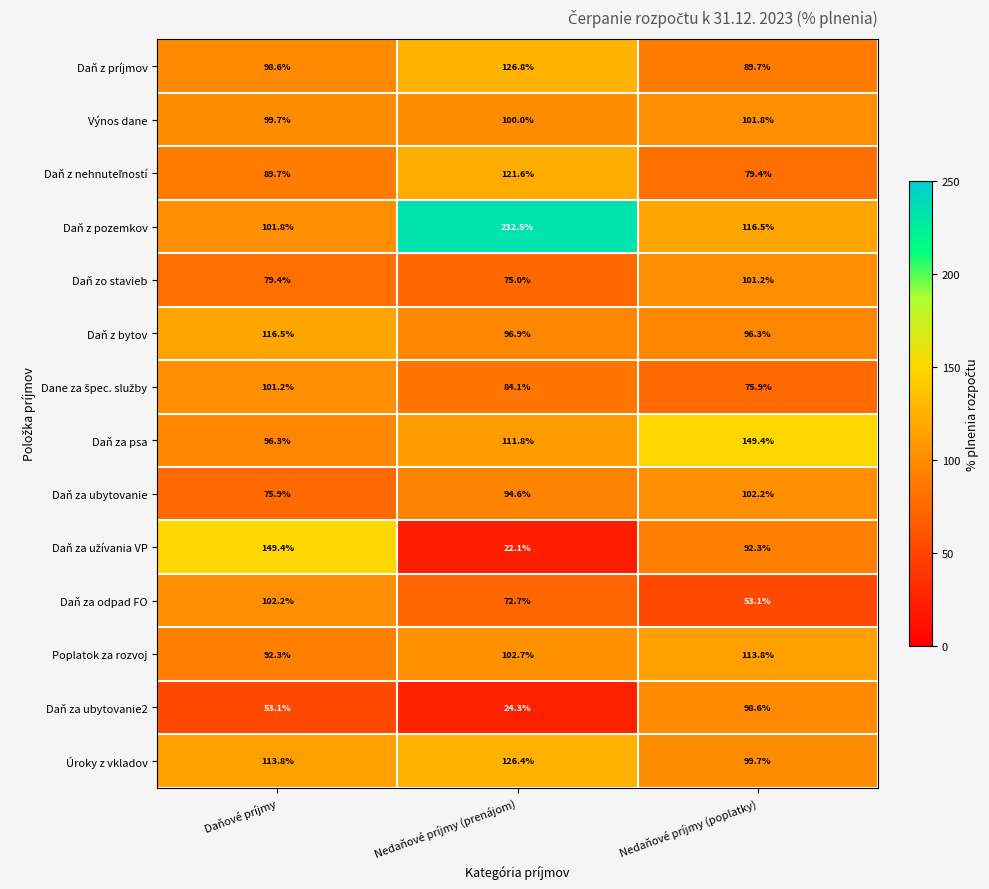

At which label is Poplatok za rozvoj closest to 103?

Nedaňové príjmy (prenájom)